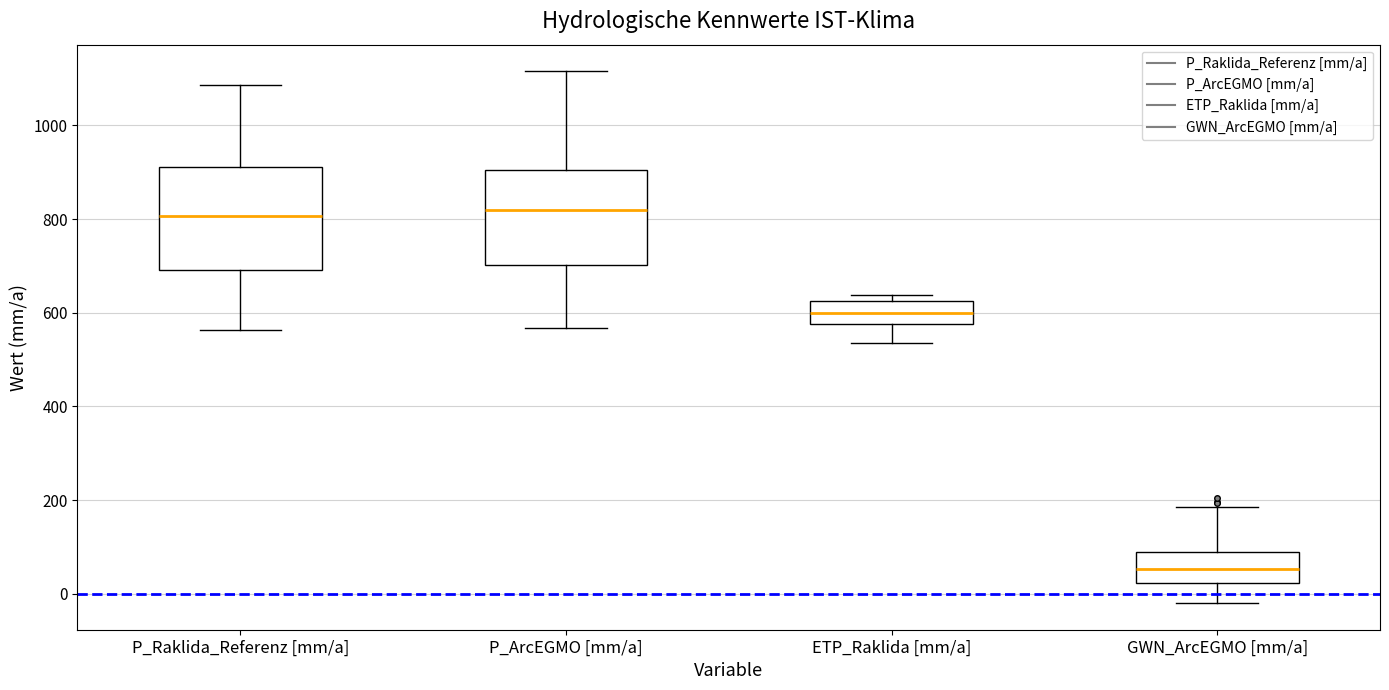

Which box's median line is the lowest?

GWN_ArcEGMO [mm/a]